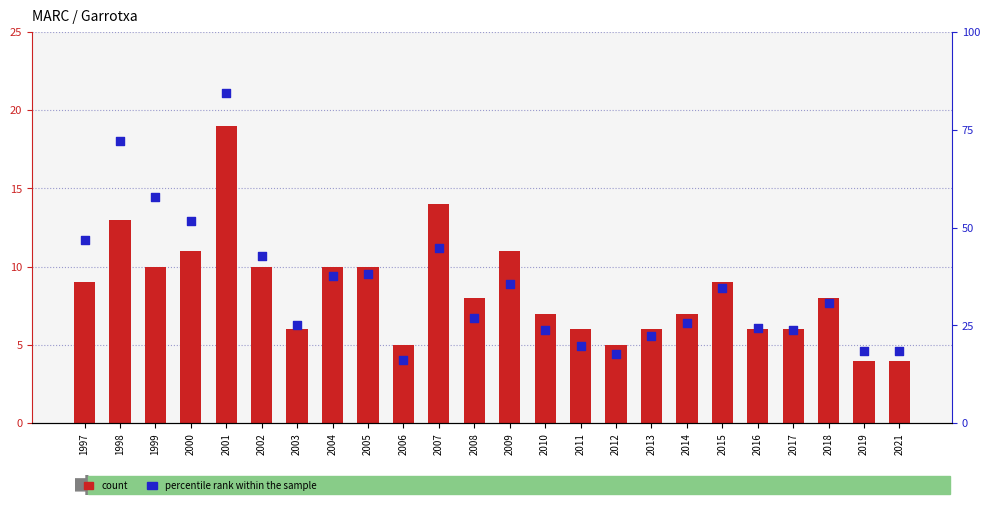

Which series contains the lowest Y value?

count